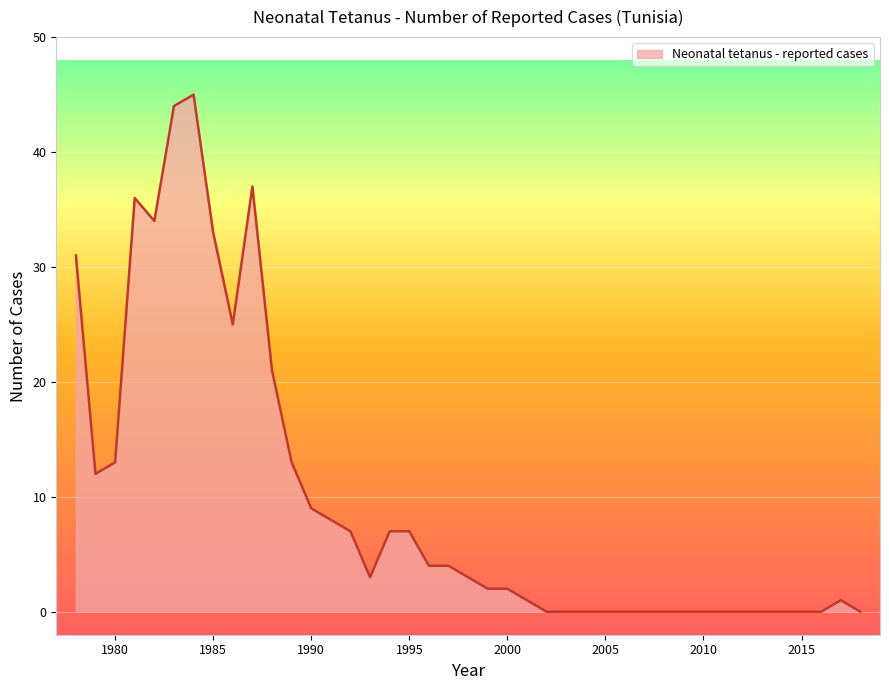

What is the maximum value shown in the chart?

45